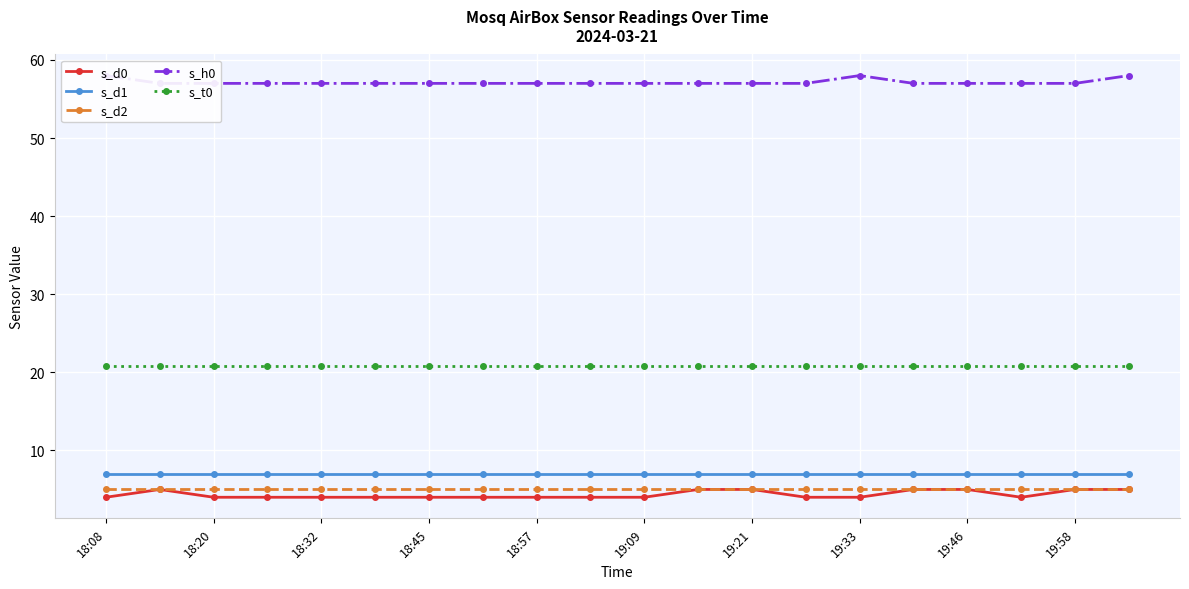

What is the sum of all s_d0 values?

87.0